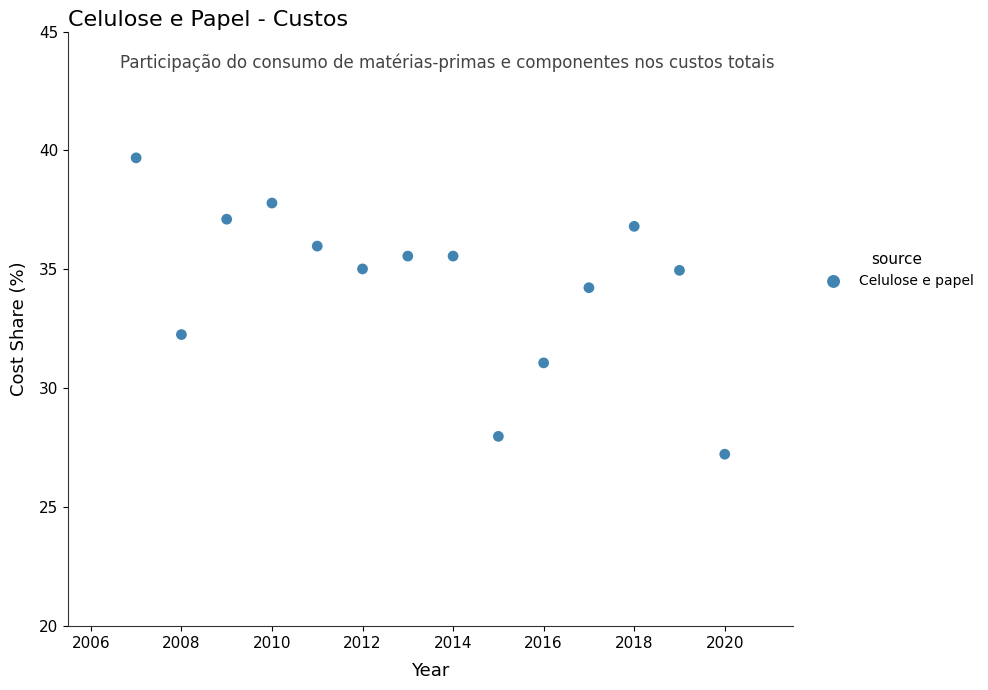

What is the range of Y values (max minus min)?

12.5